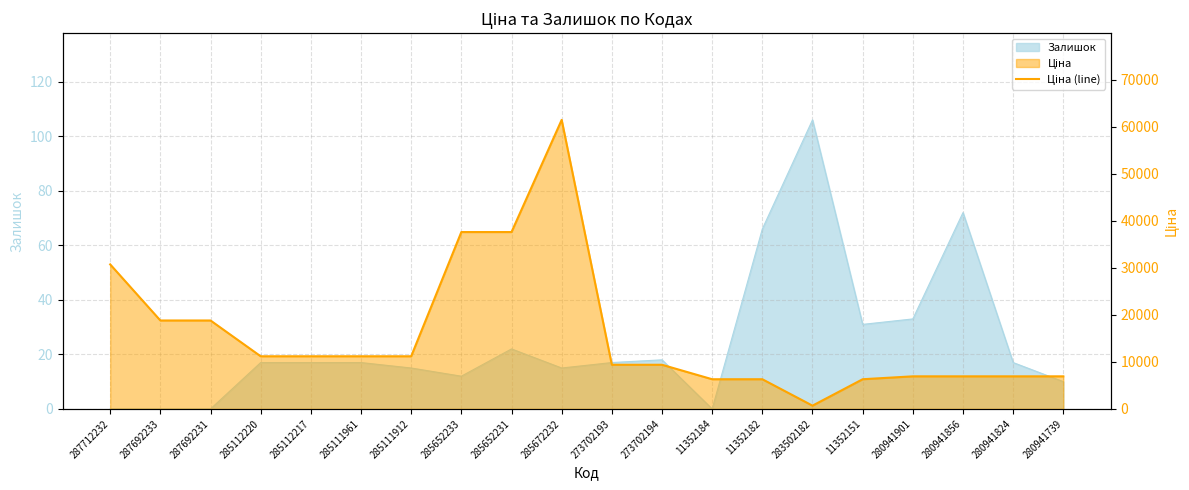

Reading right to left, list all the values displayed in this chart.

6925.7	6925.7	6925.7	6925.7	6308.8	694.3	6308.8	6308.8	9384.0	9384.0	61434.3	37593.6	37593.6	11188.2	11188.2	11188.2	11188.2	18796.8	18796.8	30717.1